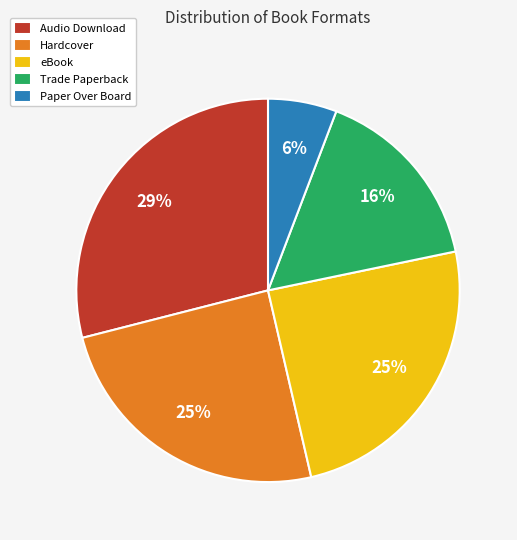

To the nearest percent, what percentage of the pie is Trade Paperback?

16%